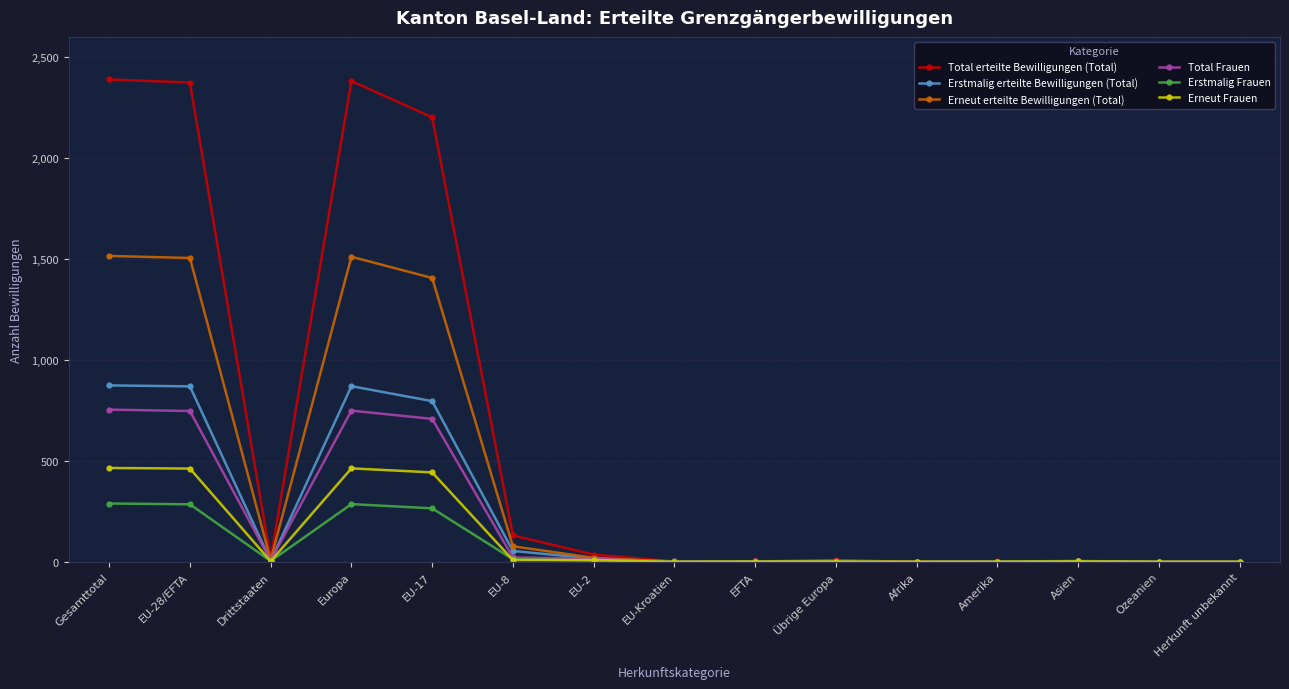

At which category does Total Frauen reach its first local valley?

Drittstaaten